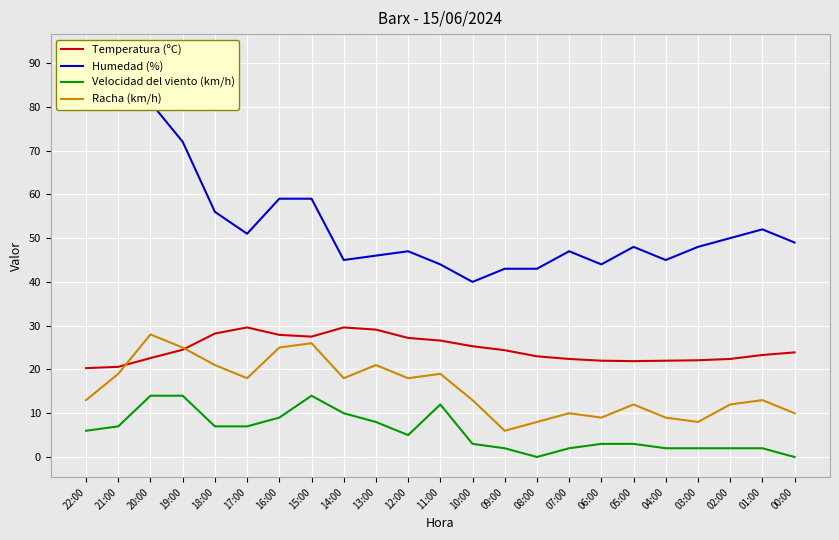

Rank the series by their average value, from highest to lowest.

Humedad (%), Temperatura (ºC), Racha (km/h), Velocidad del viento (km/h)